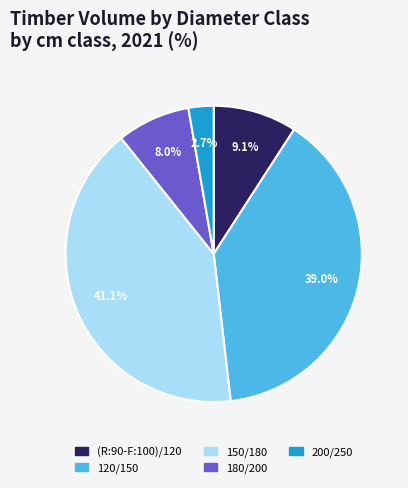

To the nearest percent, what percentage of the pie is 200/250?

3%